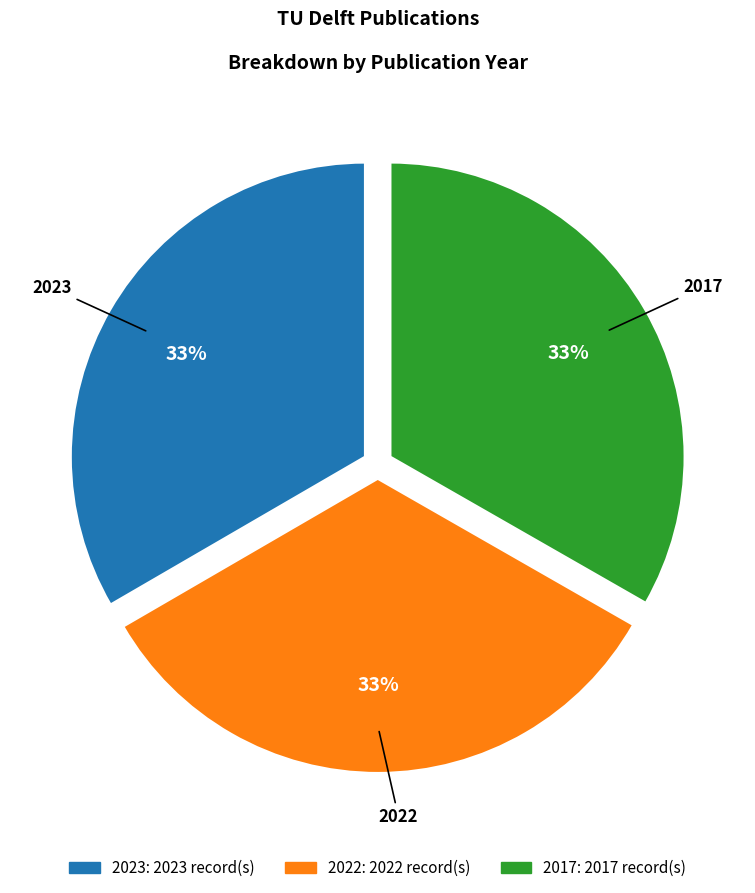

How many slices are in this pie chart?

3